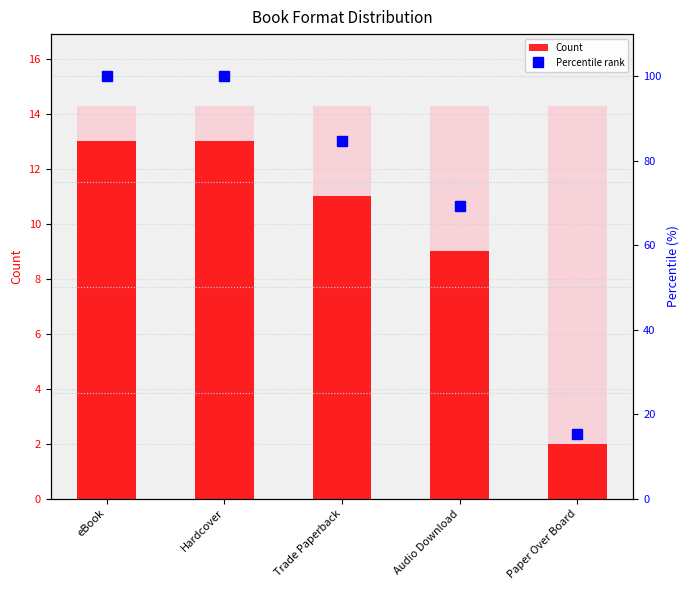

What are all the series names shown in the legend?

Count, Percentile rank